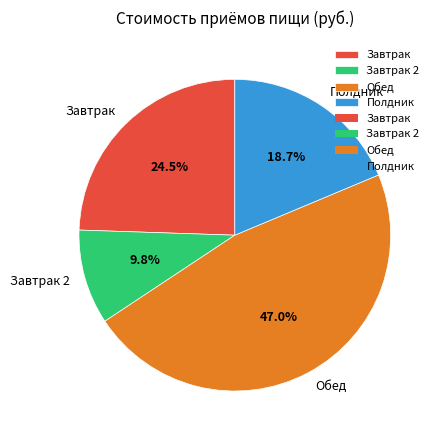

To the nearest percent, what portion does Завтрак 2 represent?

10%